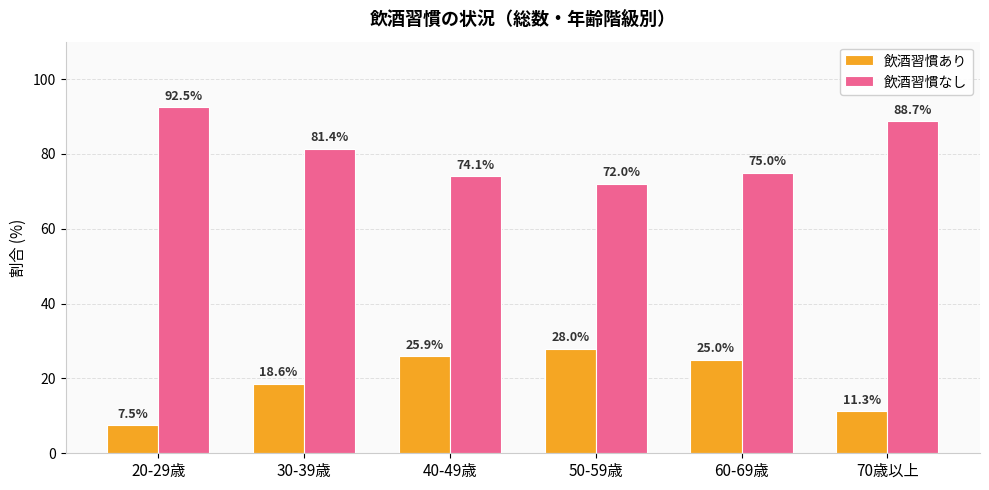

What is the difference between the 飲酒習慣なし values at 20-29歳 and 70歳以上?

3.8